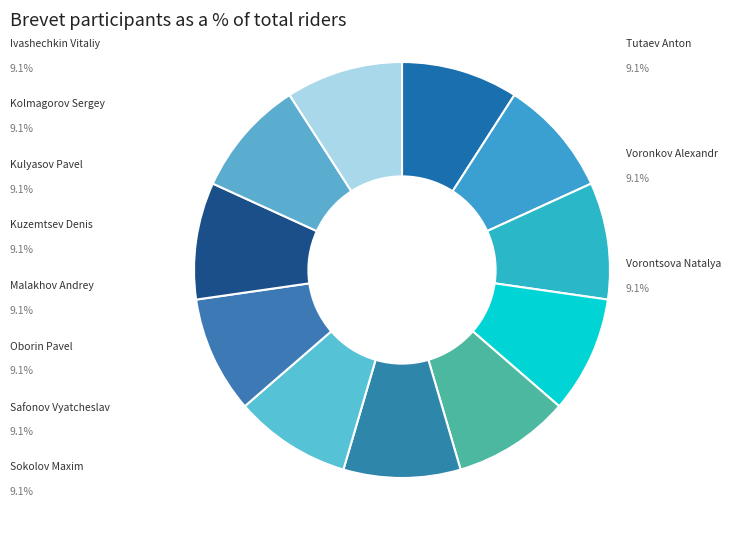

How many slices are in this pie chart?

11